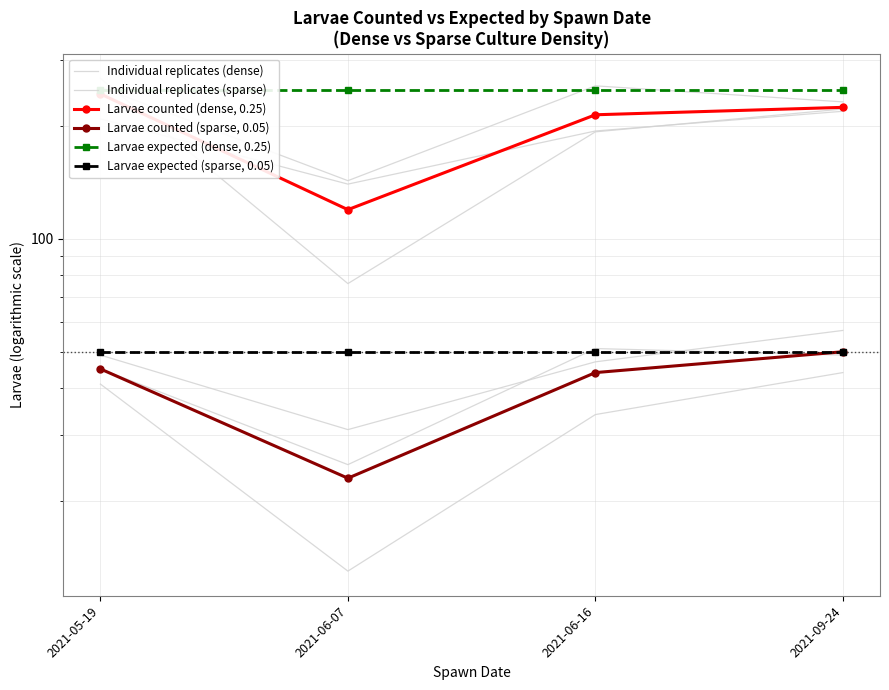

Reading right to left, transcribe all the data shown in this chart.

Individual replicates (dense): 2021-09-24=232.0	2021-06-16=256.0	2021-06-07=143.0	2021-05-19=254.0
Individual replicates (sparse): 2021-09-24=57.0	2021-06-16=47.0	2021-06-07=31.0	2021-05-19=49.0
Larvae counted (dense, 0.25): 2021-09-24=224.3	2021-06-16=214.3	2021-06-07=119.7	2021-05-19=243.7
Larvae counted (sparse, 0.05): 2021-09-24=50.0	2021-06-16=44.0	2021-06-07=23.0	2021-05-19=45.0
Larvae expected (dense, 0.25): 2021-09-24=250.0	2021-06-16=250.0	2021-06-07=250.0	2021-05-19=250.0
Larvae expected (sparse, 0.05): 2021-09-24=50.0	2021-06-16=50.0	2021-06-07=50.0	2021-05-19=50.0